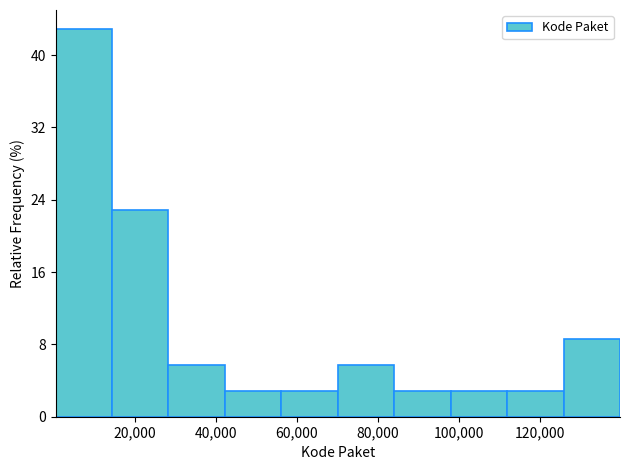

Reading left to right, list every bar in this chart as the range it spans on the x-axis followed by its height. Neither the bar edges nor the heights are printed on the chart, so give them approximately, as read against the axes.

0 to 14000: 43
14000 to 28000: 23
28000 to 42000: 6
42000 to 56000: 3
56000 to 70000: 3
70000 to 84000: 6
84000 to 98000: 3
98000 to 112000: 3
112000 to 126000: 3
126000 to 140000: 9